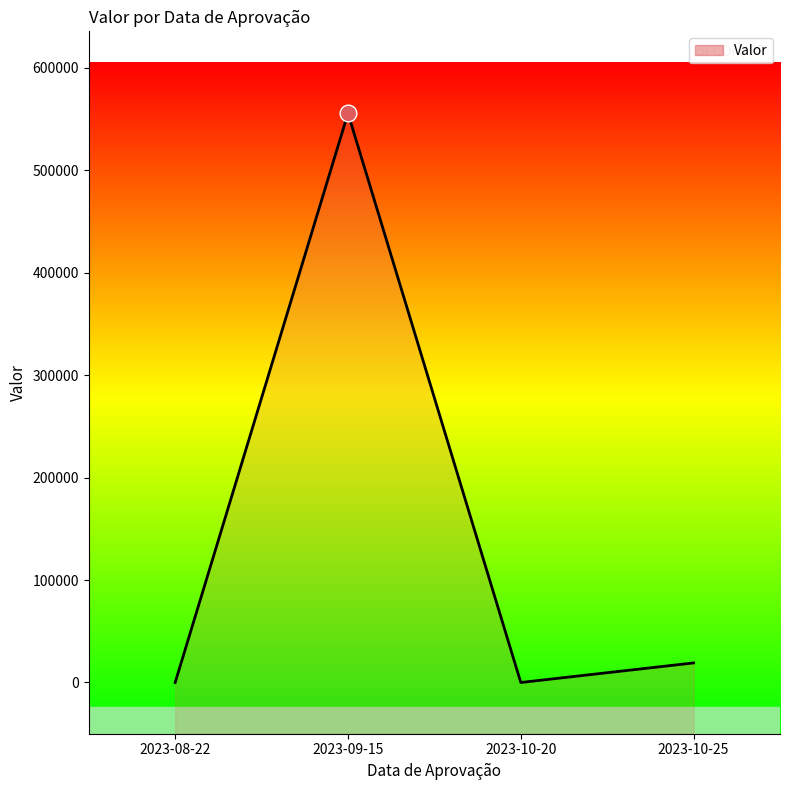

Is it true that the value at 2023-10-20 is 0.0?

True